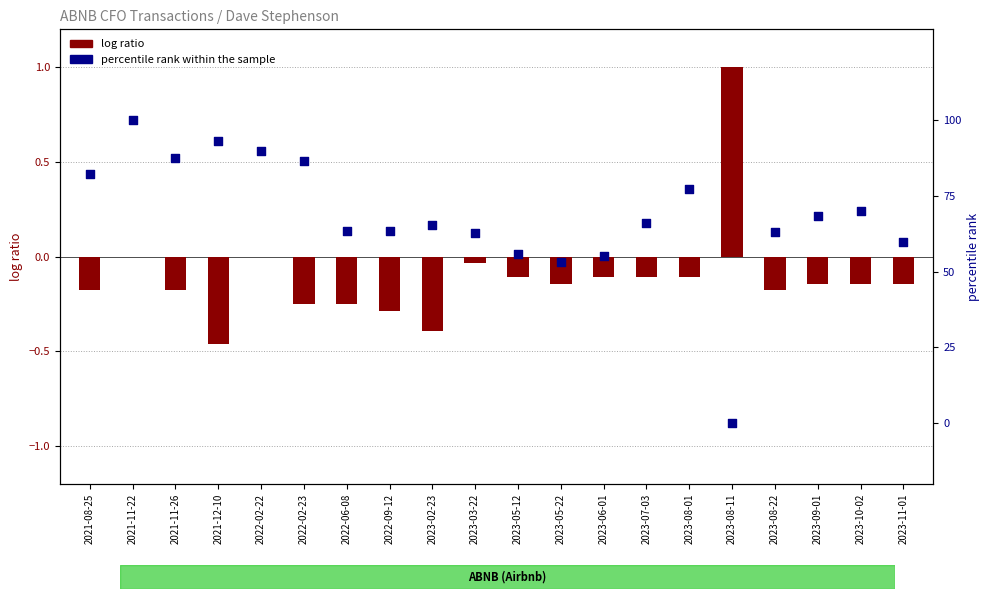

What is the total value across all series at 2022-02-23?

86.2